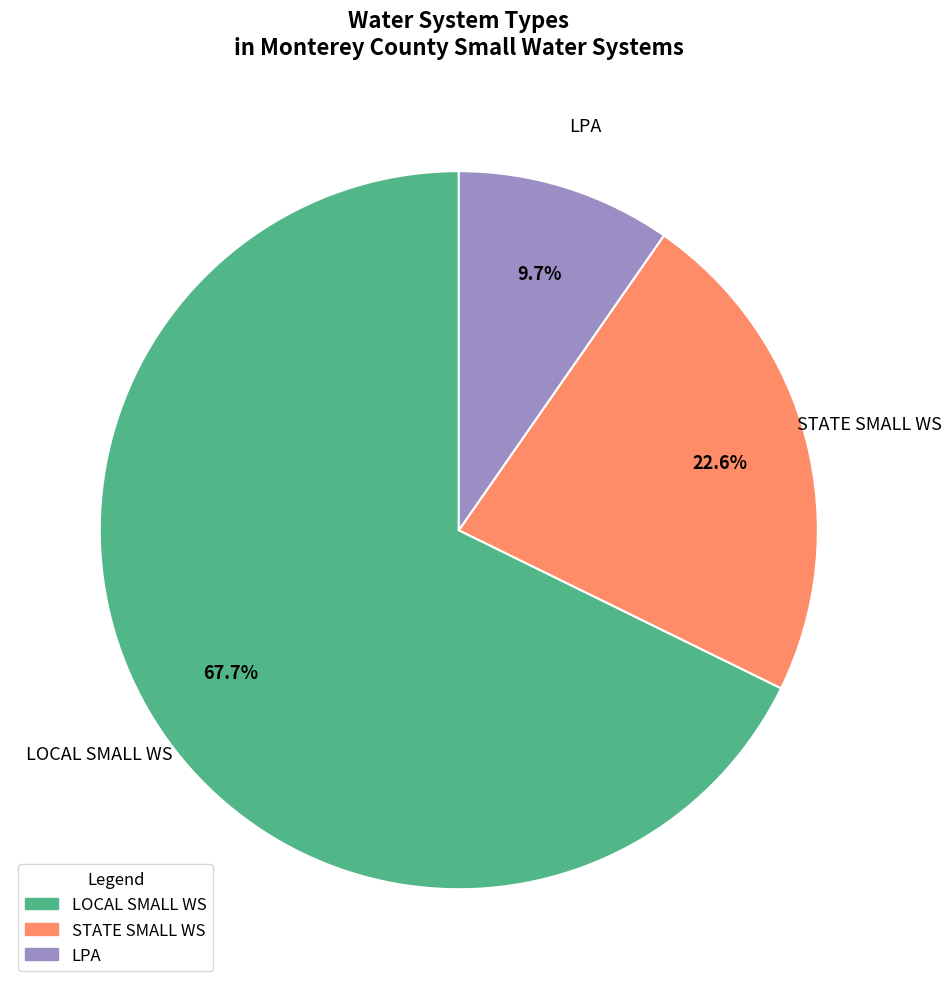

What percentage is NOT represented by LPA?

90.3%